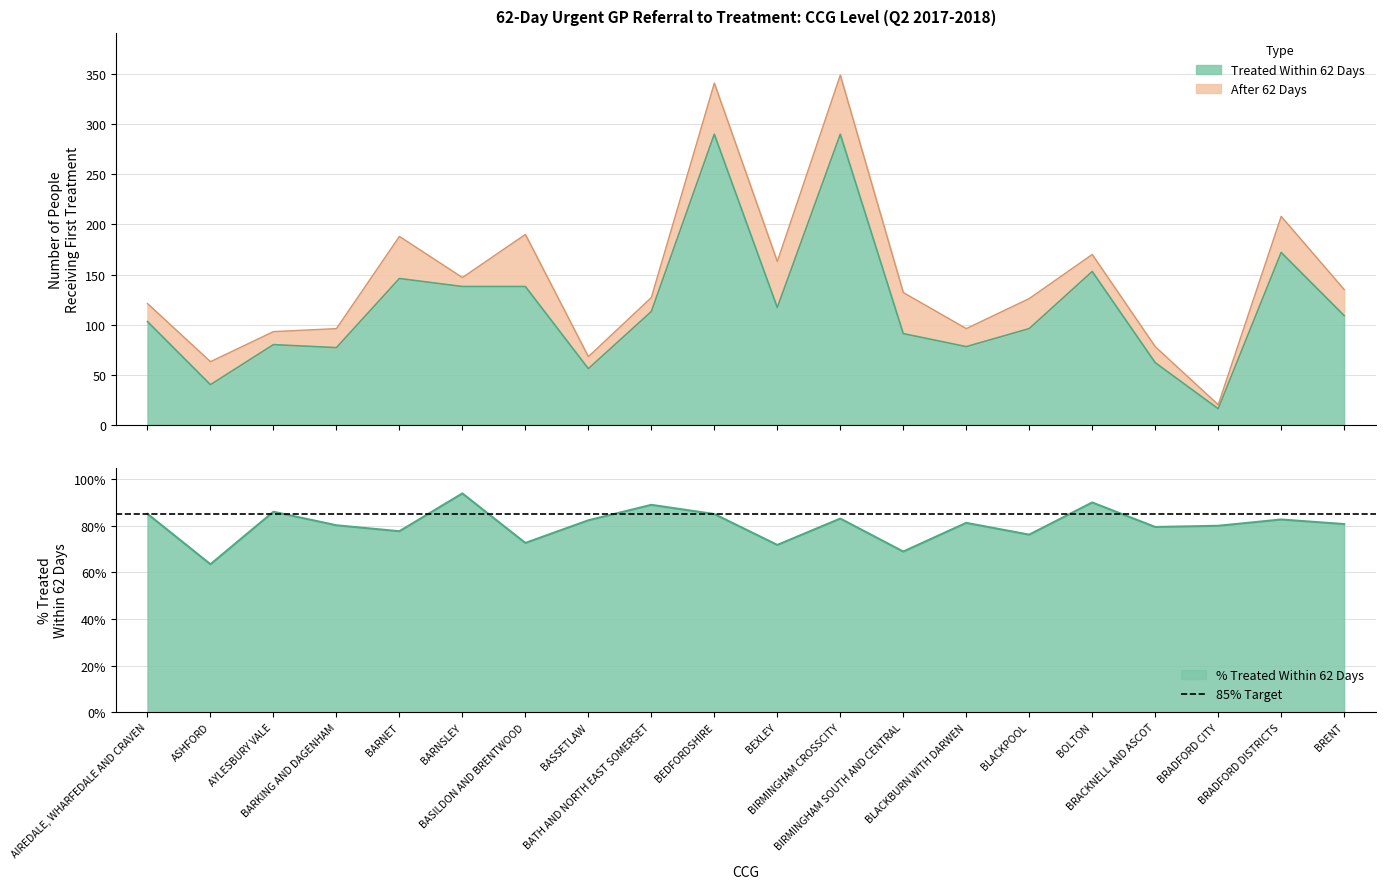

Rank the categories by value from lowest to highest.

BRADFORD CITY, ASHFORD, BASSETLAW, BRACKNELL AND ASCOT, BARKING AND DAGENHAM, BLACKBURN WITH DARWEN, AYLESBURY VALE, BIRMINGHAM SOUTH AND CENTRAL, BLACKPOOL, AIREDALE, WHARFEDALE AND CRAVEN, BRENT, BATH AND NORTH EAST SOMERSET, BEXLEY, BARNSLEY, BASILDON AND BRENTWOOD, BARNET, BOLTON, BRADFORD DISTRICTS, BEDFORDSHIRE, BIRMINGHAM CROSSCITY